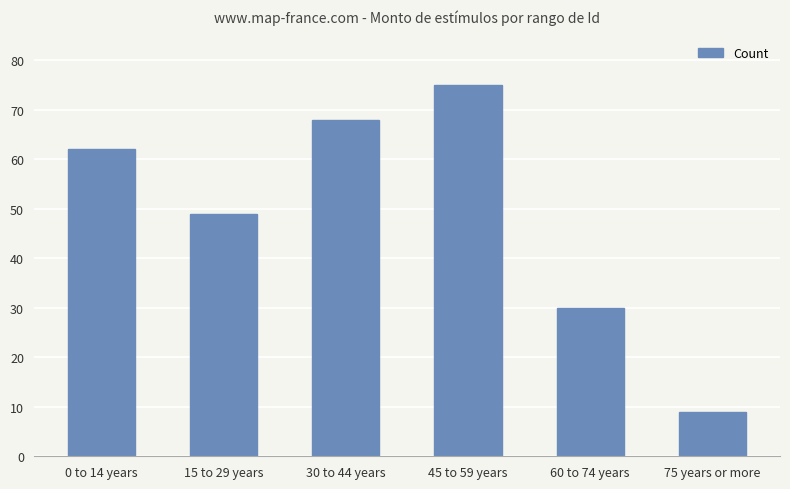

Between 75 years or more and 15 to 29 years, which is larger?

15 to 29 years